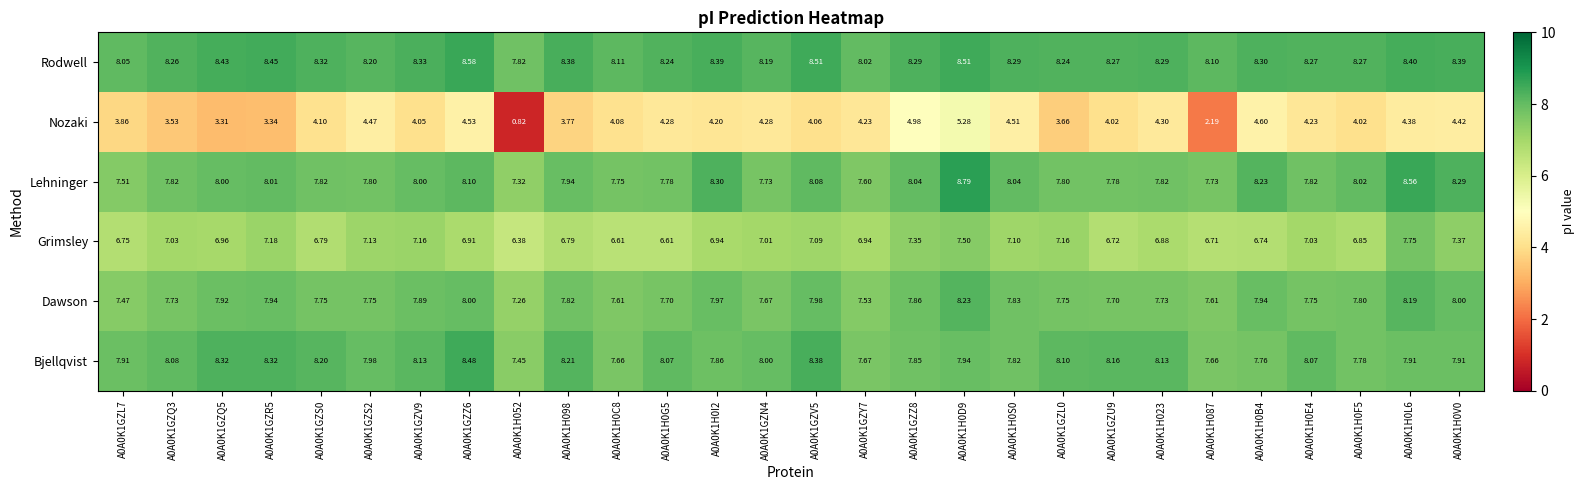

How many data points does each series have?

28